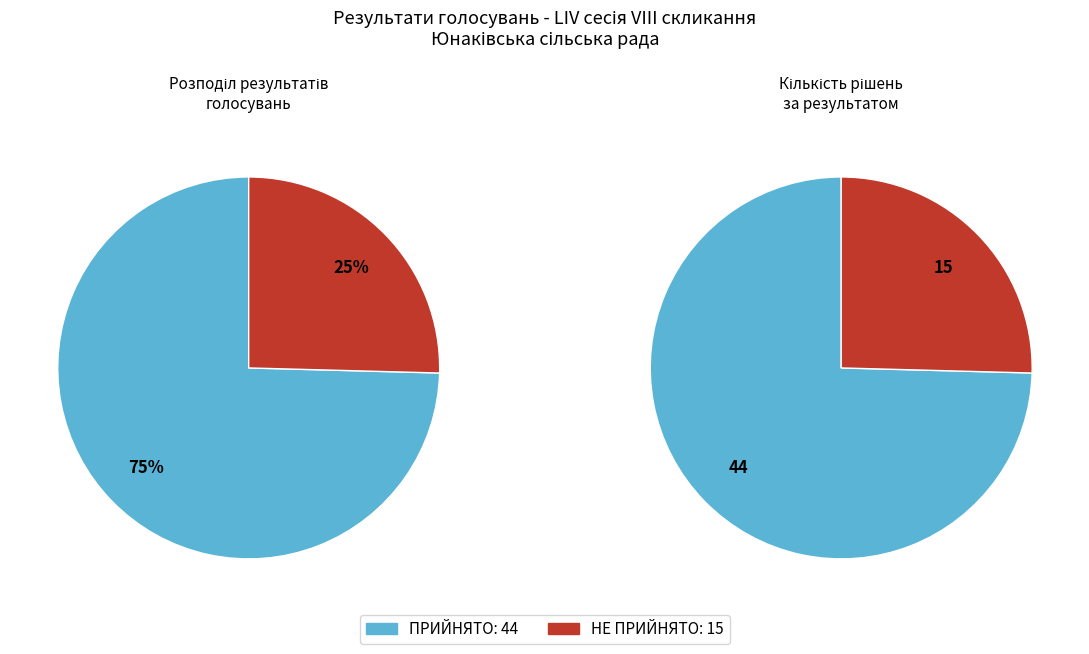

What is the ratio of the value at ПРИЙНЯТО to the value at НЕ ПРИЙНЯТО?

2.9